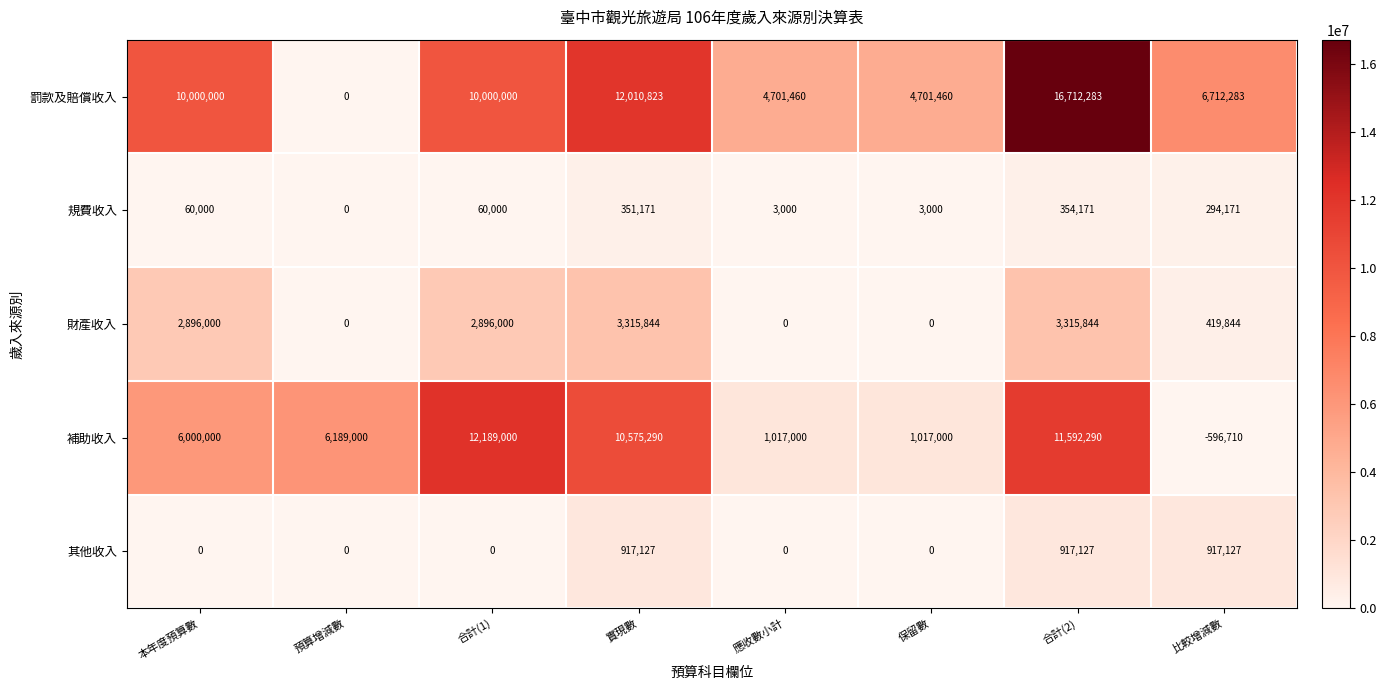

Which series has the largest range (max minus min)?

罰款及賠償收入